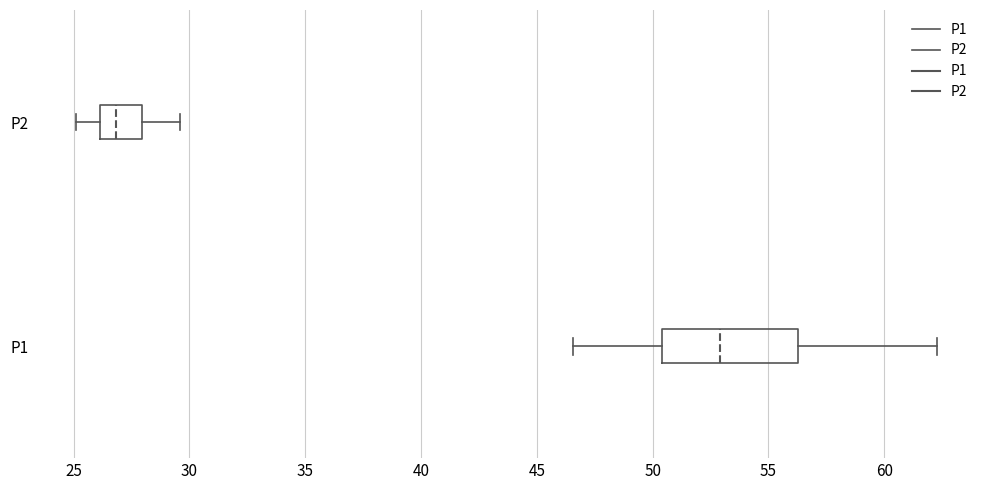

Where does the median line of the box for P1 sit on the x-axis? The values are not printed on the chart, so give them approximately, as read against the axis.

53.0